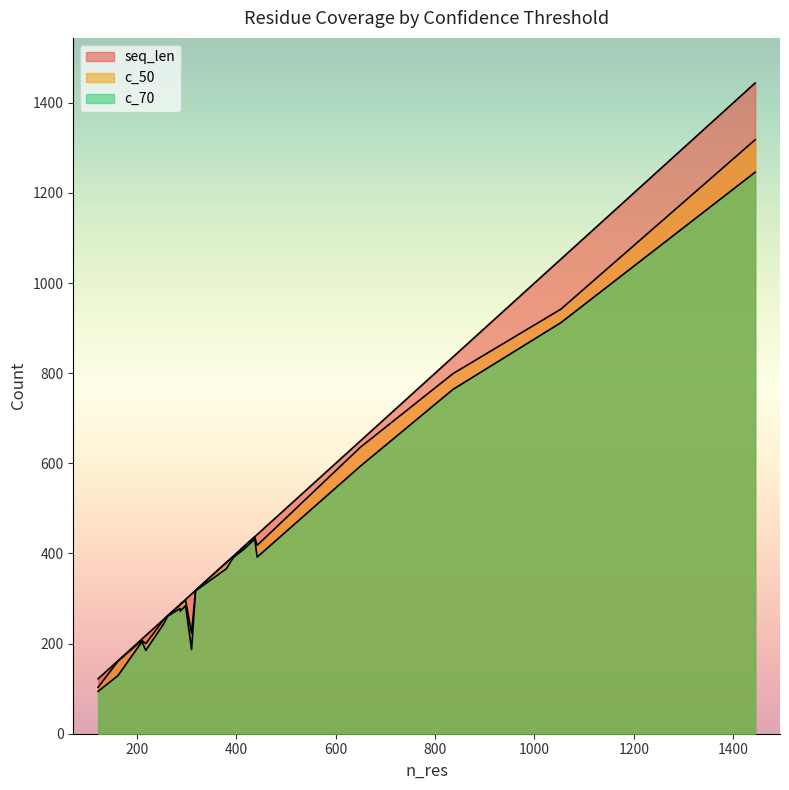

Reading left to right, what are all the values shown in this chart?

seq_len: 394=394	1444=1444	318=318	1053=1053	437=437	122=122	162=162	298=298	380=380	310=310	650=650	836=836	417=417	210=210	254=254	442=442	262=262	218=218	287=287	287=287
c_50: 394=393	1444=1318	318=318	1053=942	437=437	122=103	162=161	298=296	380=380	310=223	650=636	836=799	417=417	210=207	254=253	442=418	262=262	218=200	287=287	287=286
c_70: 394=391	1444=1246	318=317	1053=912	437=432	122=94	162=129	298=284	380=366	310=187	650=594	836=764	417=411	210=204	254=244	442=392	262=261	218=185	287=272	287=278